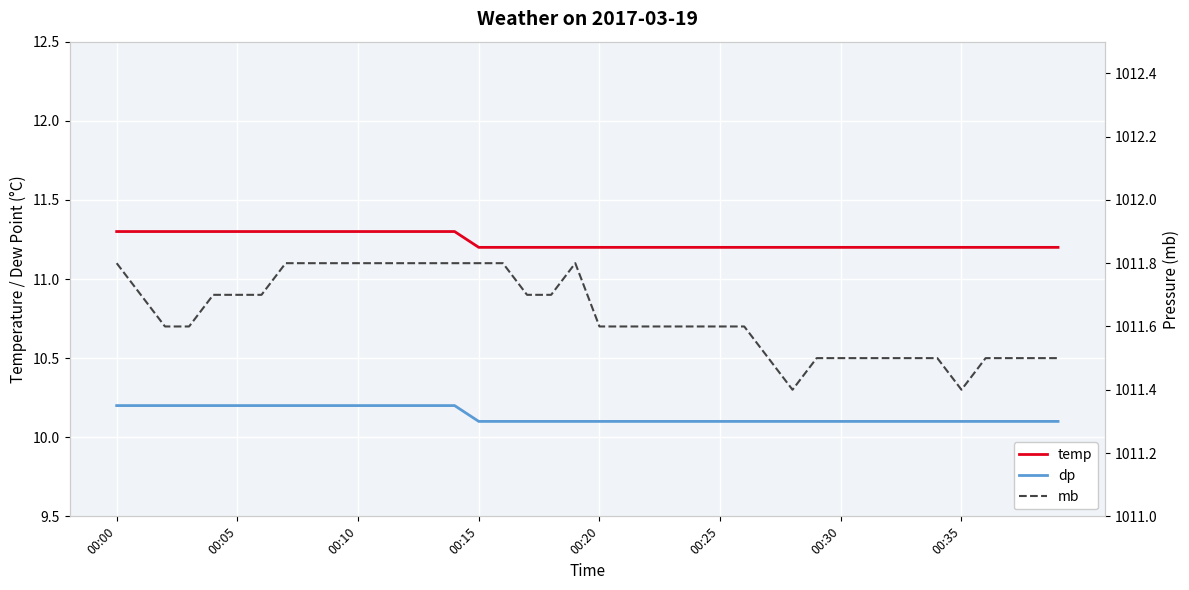

True or false: mb has more than 2 points higher than both neighbors.

False